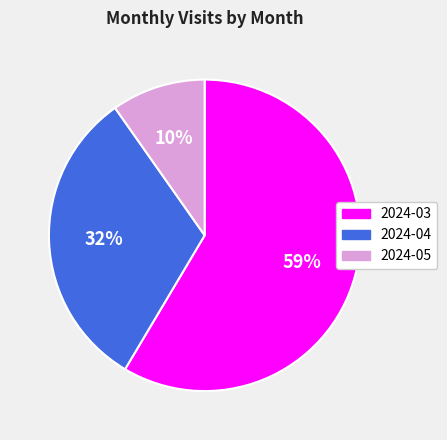

To the nearest percent, what is the average slice percentage?

33%